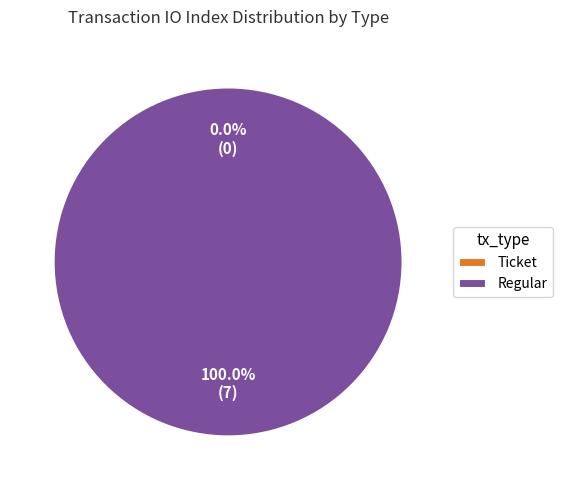

Which category has the biggest portion of the pie?

Regular